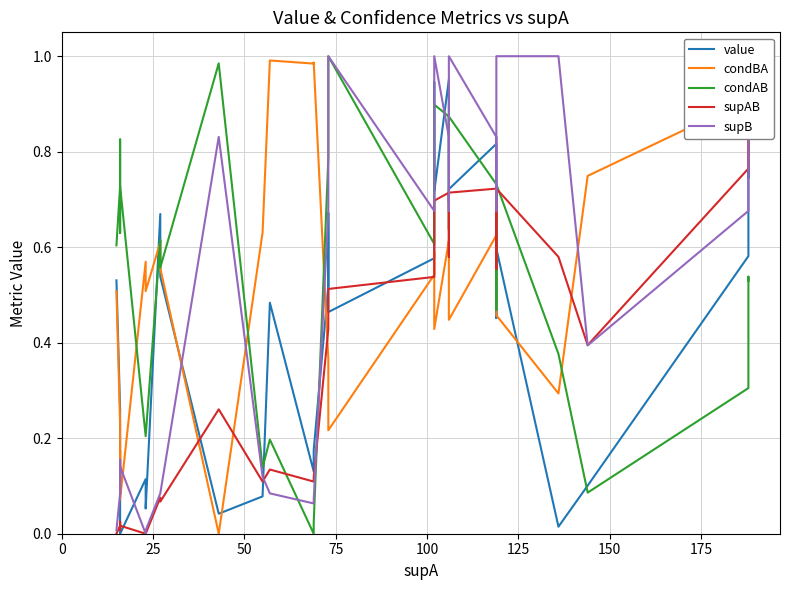

The condBA series shows 0.1 at 0. True or false?

False